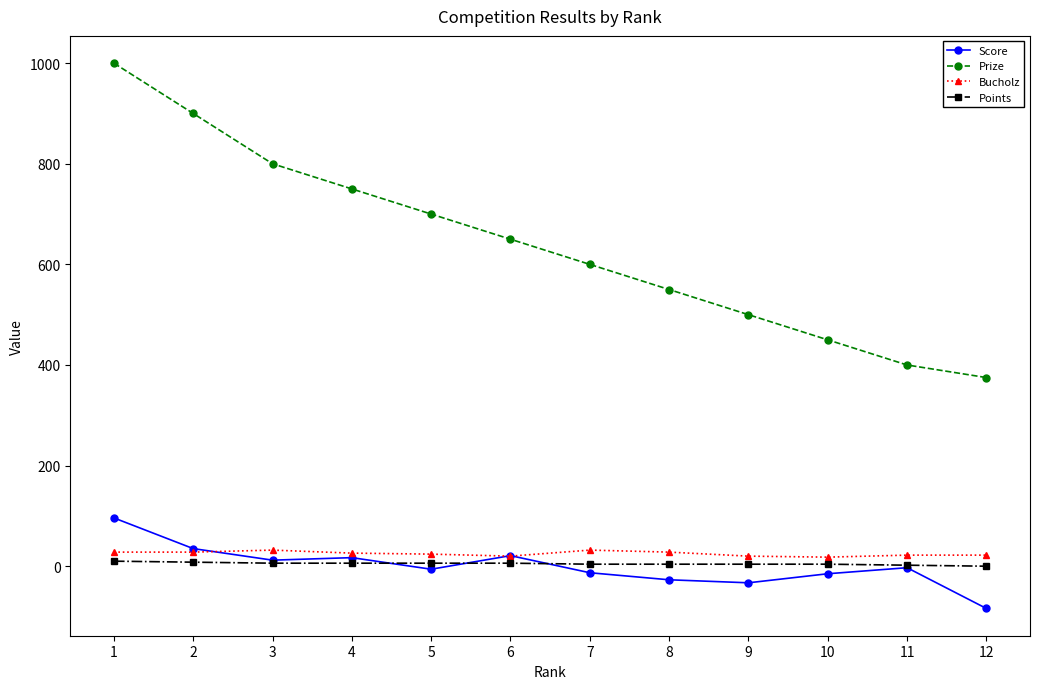

What is the total value across all series at 8?

555